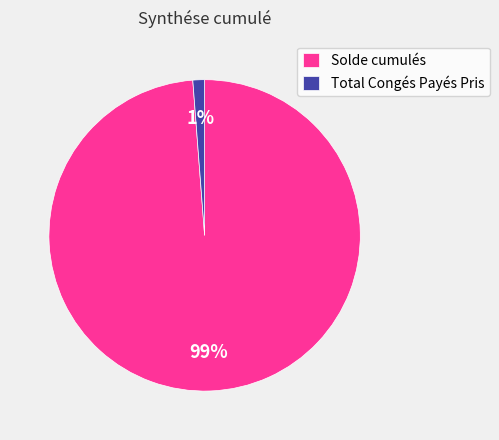

To the nearest percent, what is the combined percentage of Total Congés Payés Pris and Solde cumulés?

100%